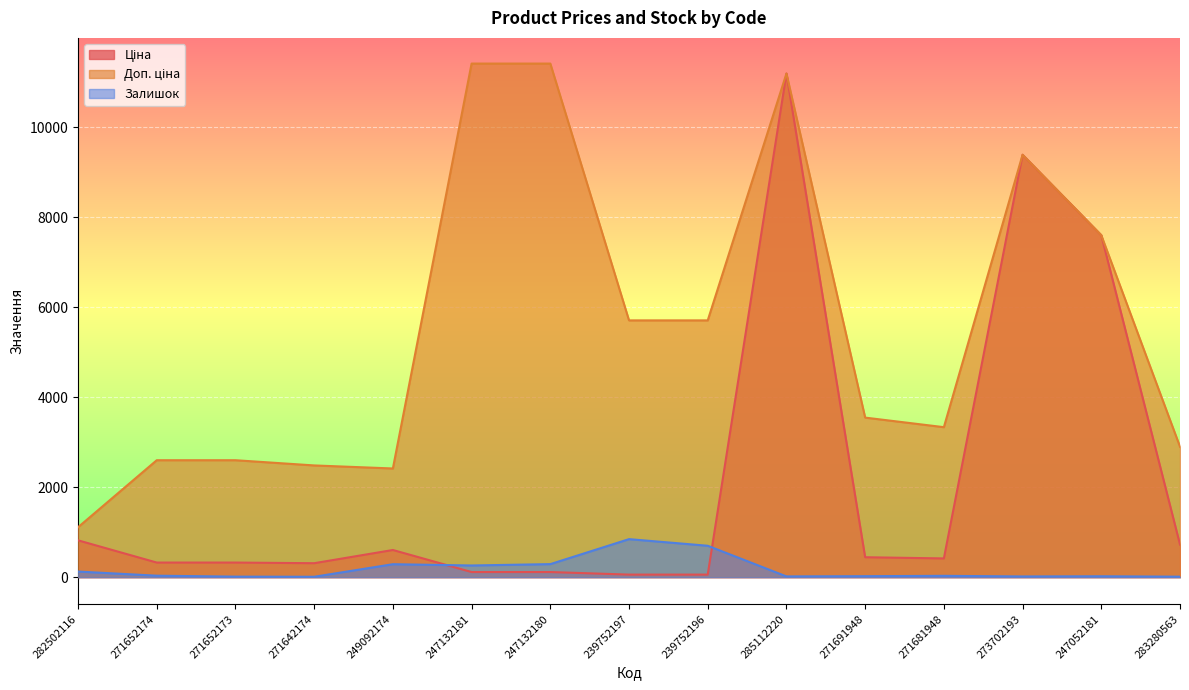

Between 247132181 and 271691948, which series saw the biggest shift?

Доп. ціна